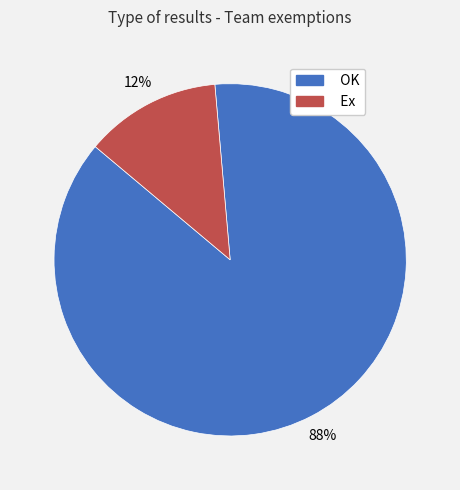

The OK slice represents 94% of the pie. True or false?

False